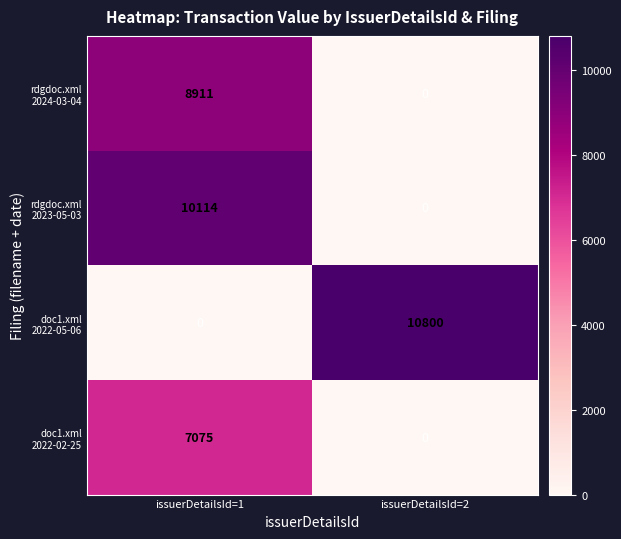

What is the greatest value displayed?

10800